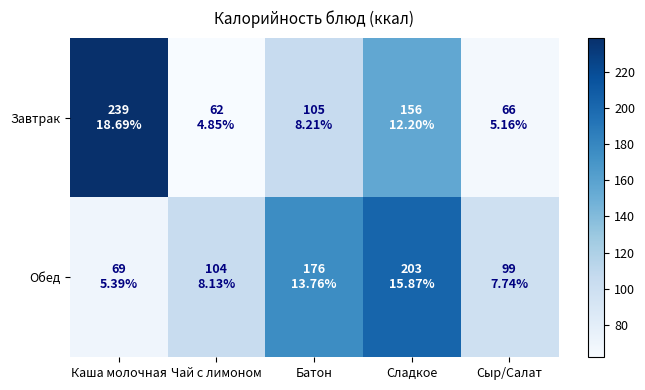

How many distinct data groups are displayed?

2